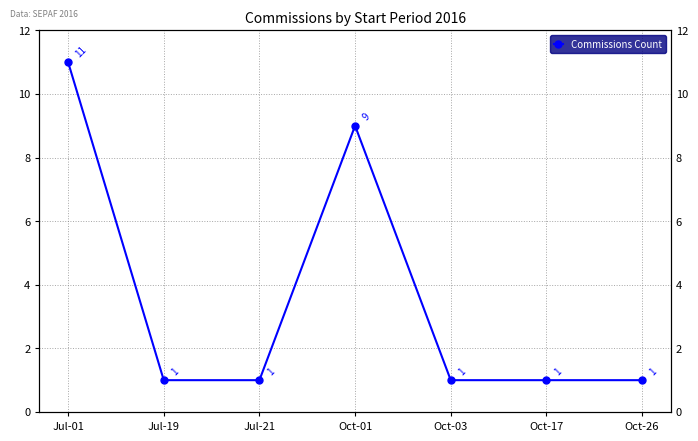

What is the smallest value displayed?

1